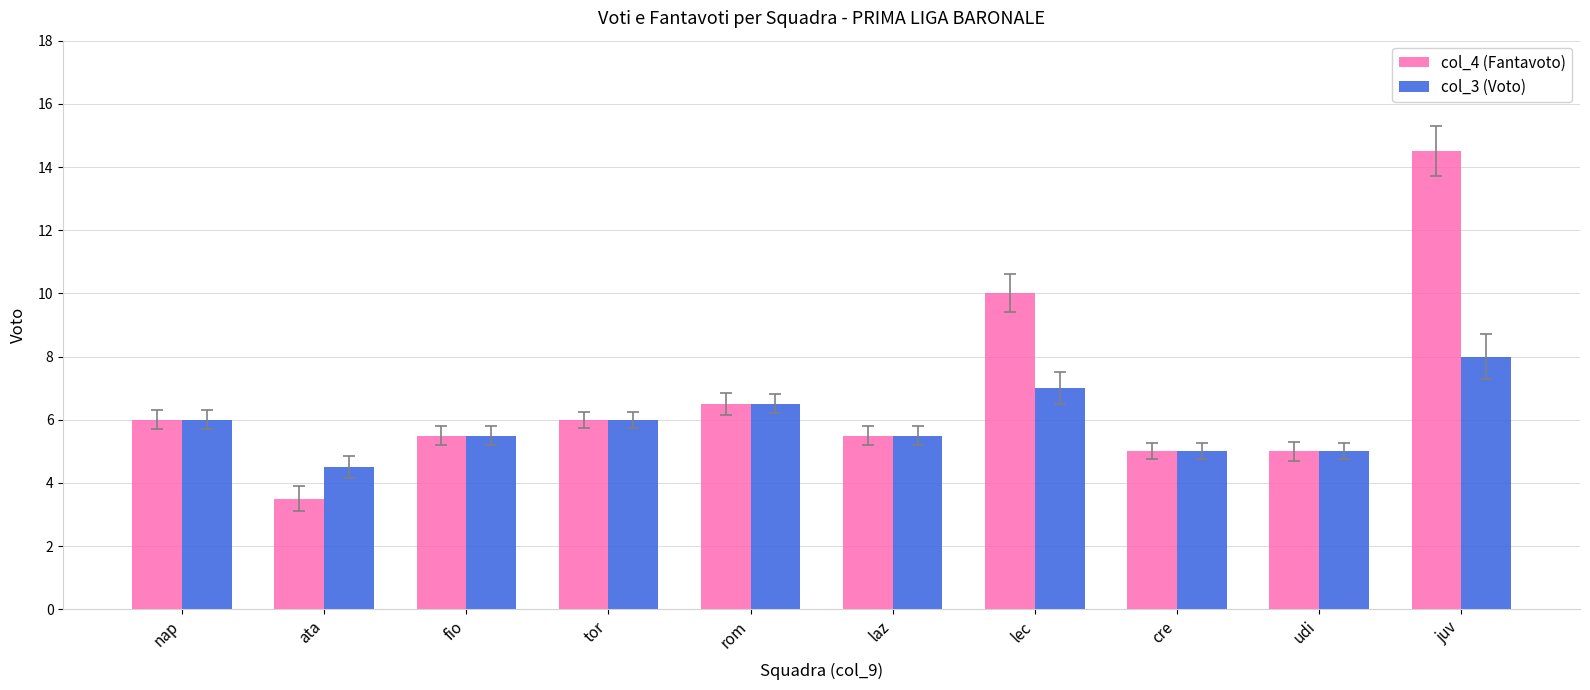

Which category has the highest value across all series?

juv